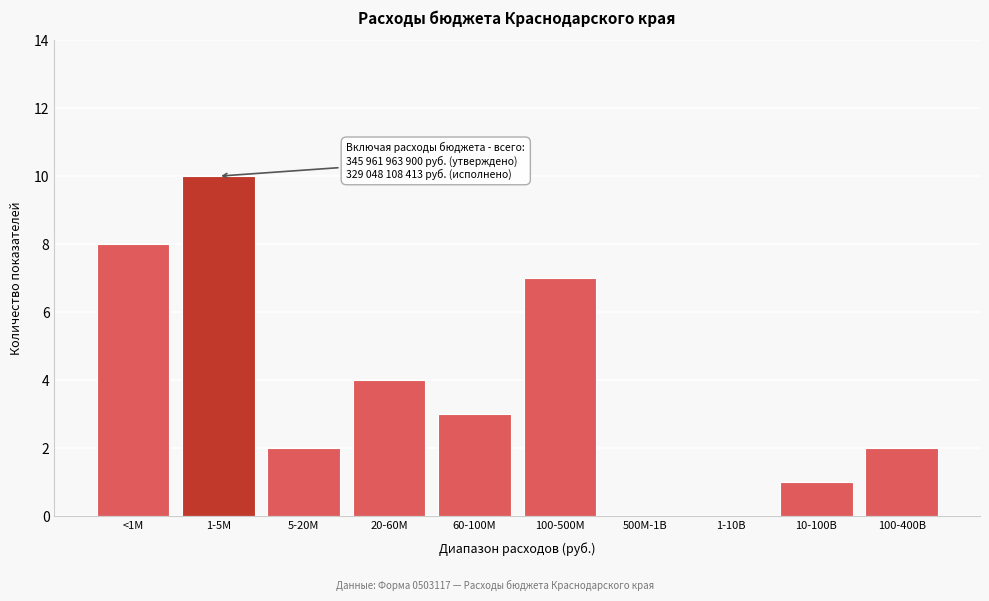

Reading left to right, extract all data points from this chart.

<1M=8	1-5M=10	5-20M=2	20-60M=4	60-100M=3	100-500M=7	500M-1B=0	1-10B=0	10-100B=1	100-400B=2